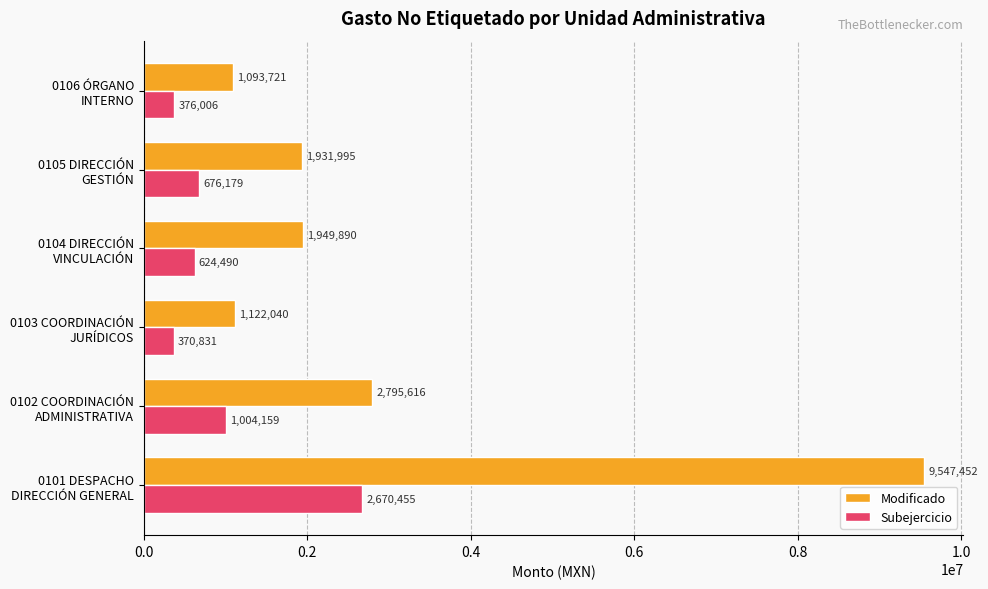

Count the number of categories in the chart.

6